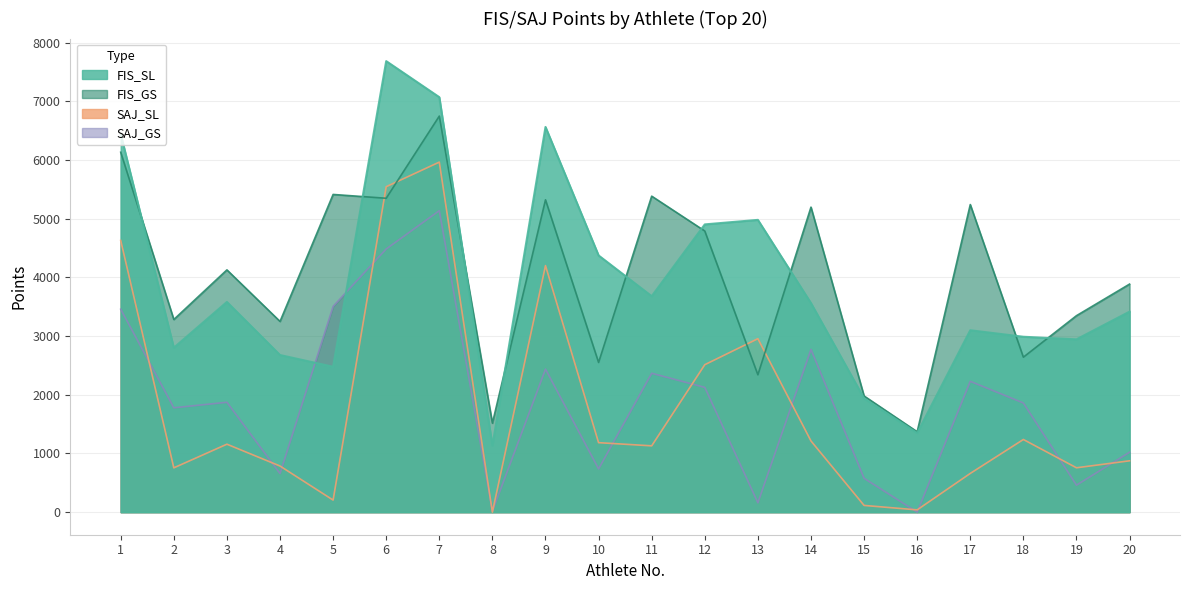

In SAJ_GS, how many points are higher than both neighbors (excluding endpoints)?

6